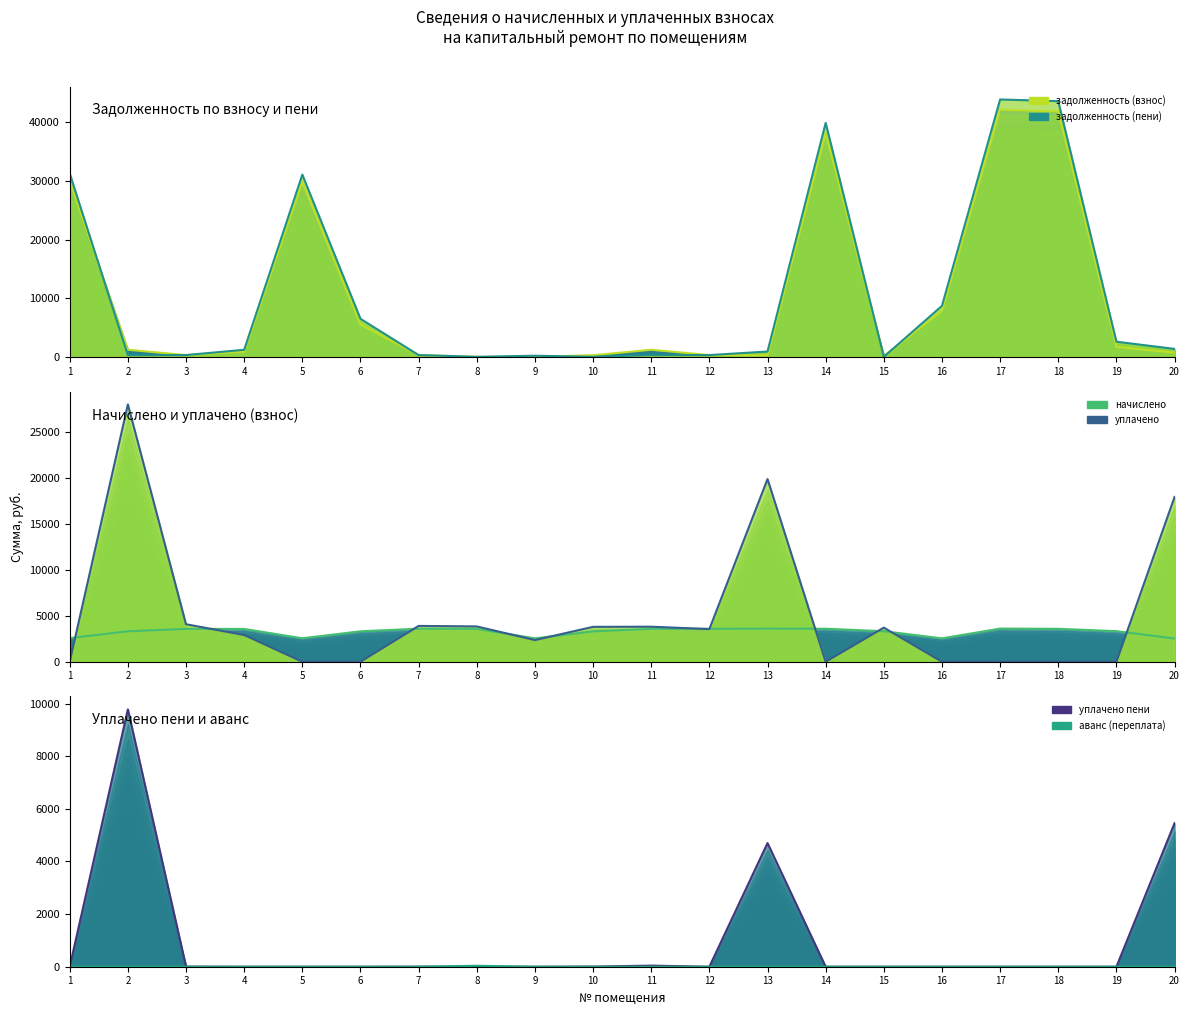

Where is the first local minimum for задолженность (взнос)?

3